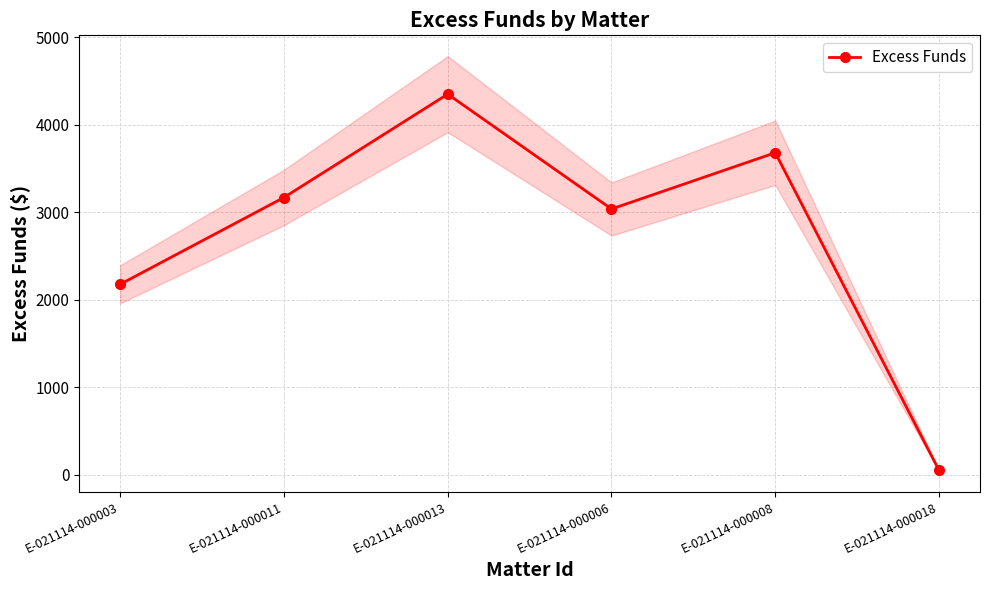

True or false: the data shows 3678.9 at E-021114-000008.

True